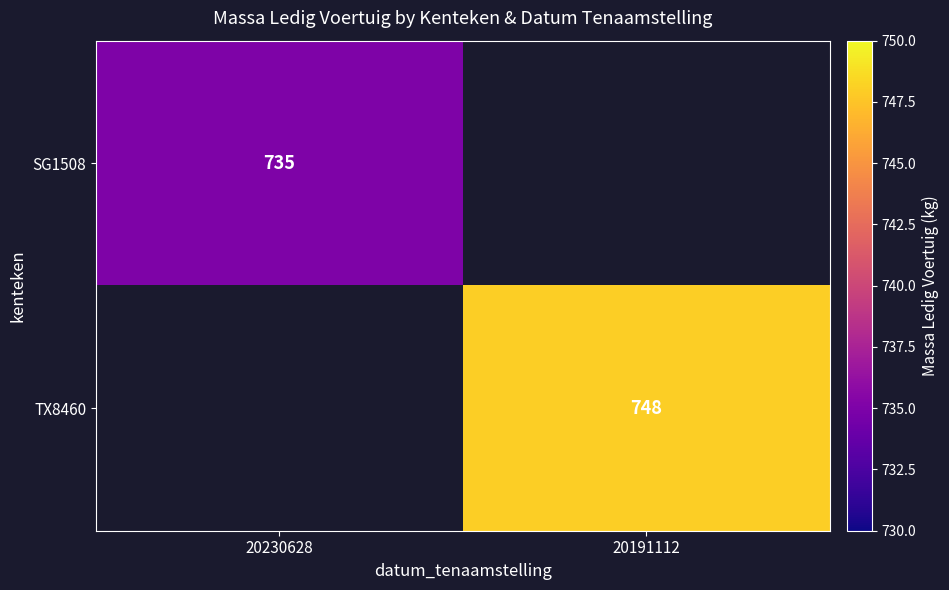

Is it true that TX8460 equals 748 at 20191112?

True